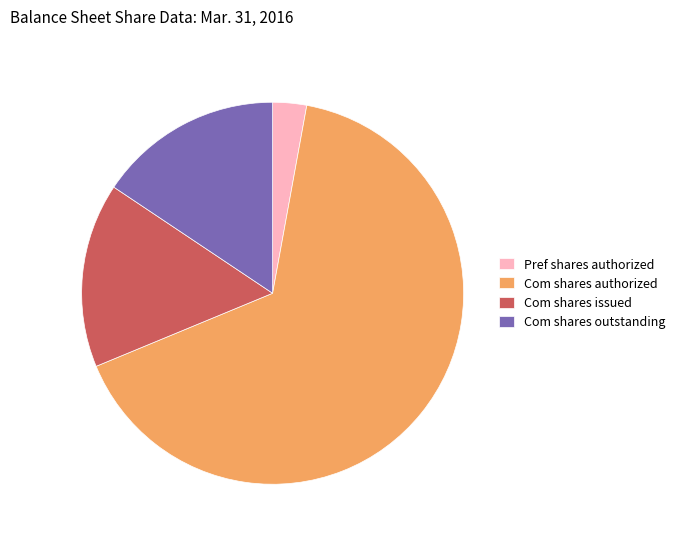

Is the sum of Pref shares authorized and Com shares authorized greater than half?

Yes